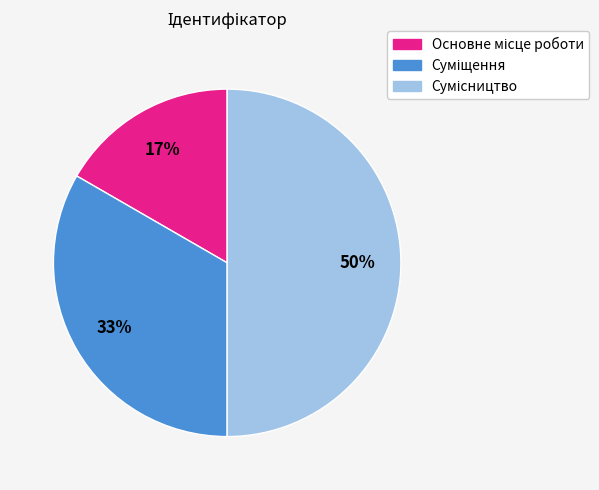

To the nearest percent, what is the difference between the largest and smallest slice percentages?

33%